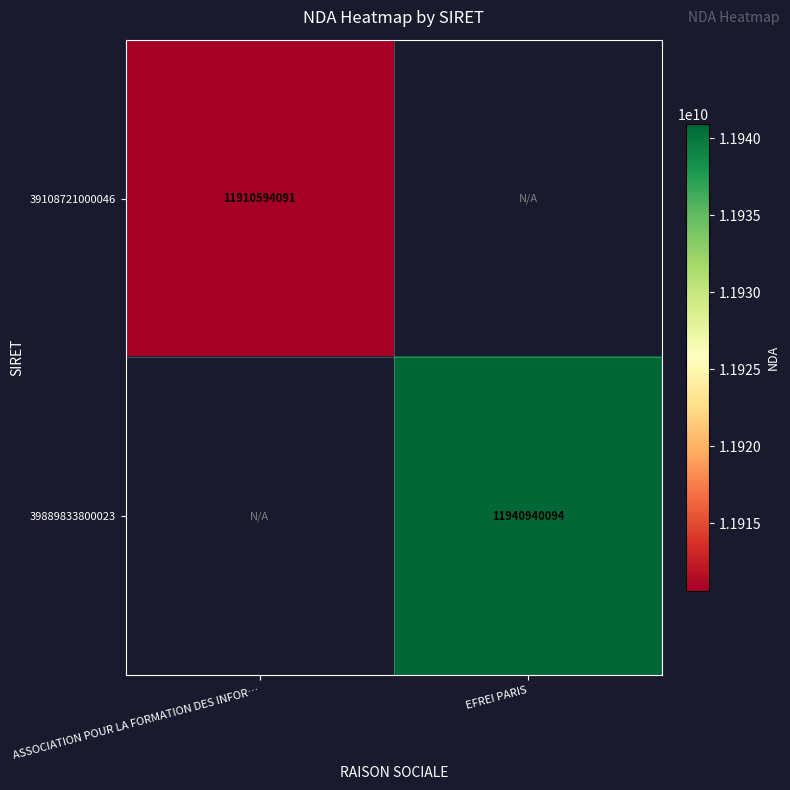

Which label corresponds to the largest value in the chart?

EFREI PARIS